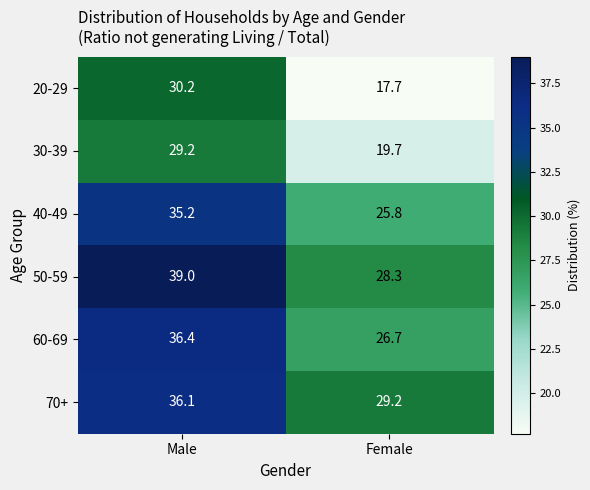

Between Male and Female, which series saw the biggest shift?

20-29